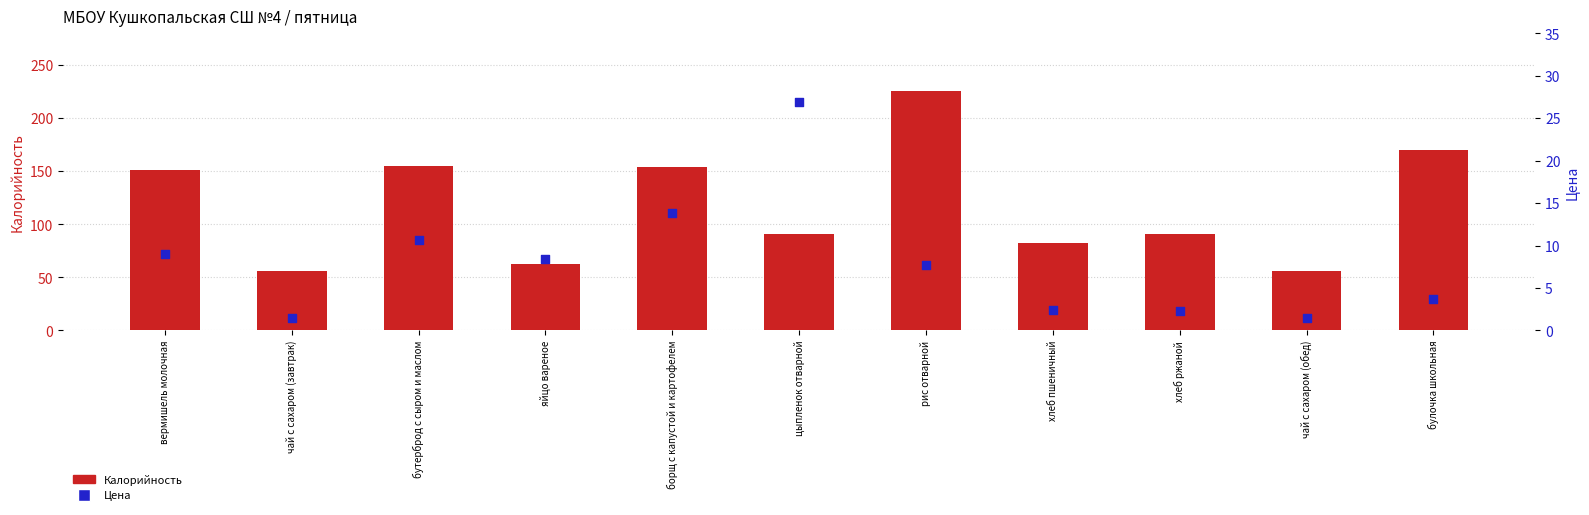

Which series has the largest Y range (max minus min)?

Калорийность